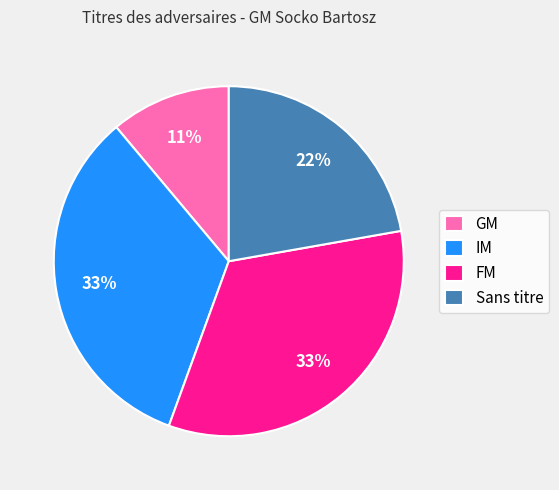

Which slice is the smallest?

GM